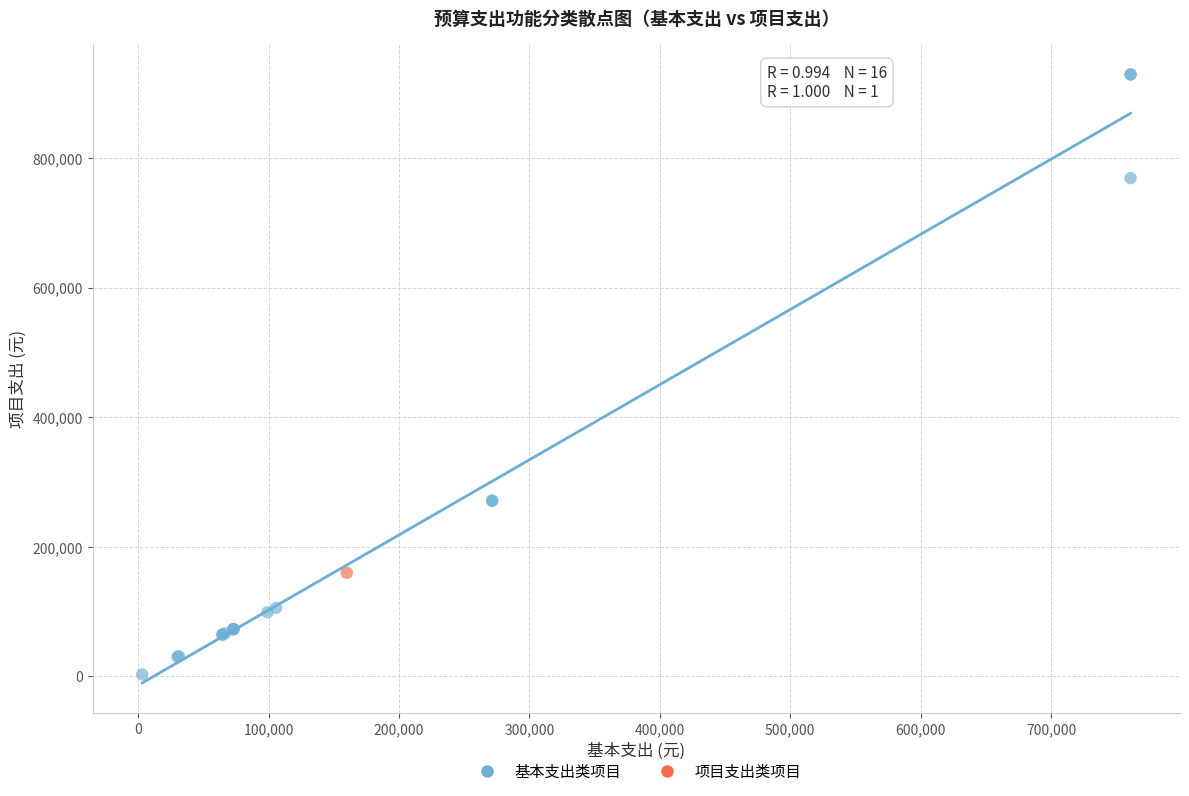

What are all the series names shown in the legend?

基本支出类项目, 项目支出类项目